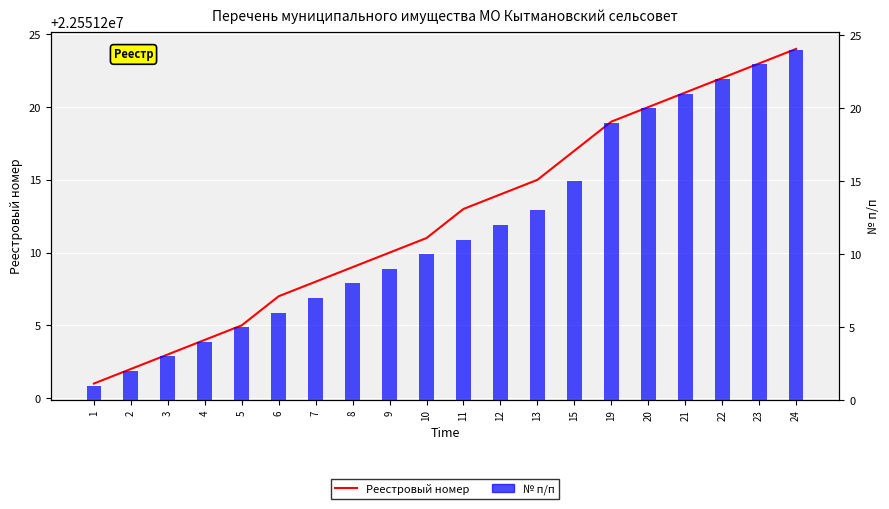

What is the sum of the Реестровый номер values at 12 and 6?

45102421